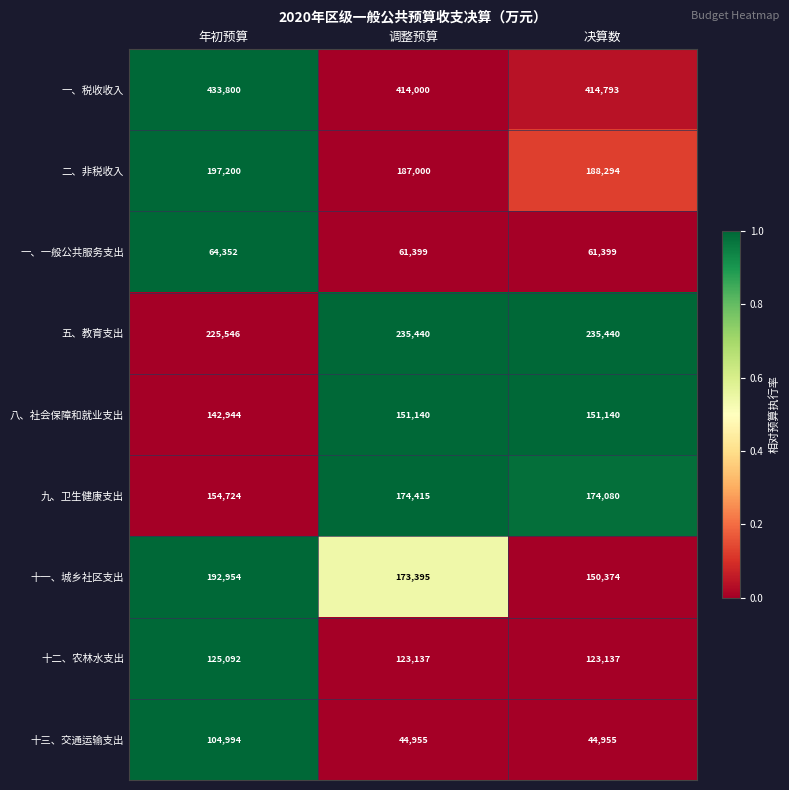

Which series has the largest total across all categories?

一、税收收入